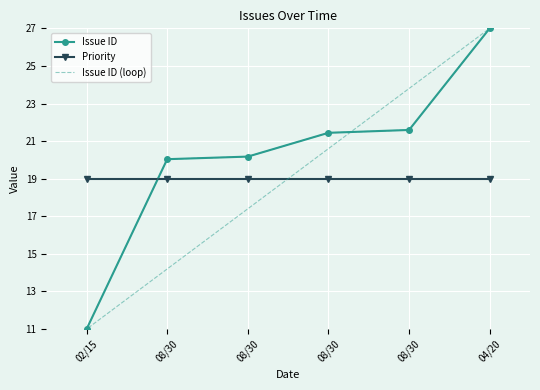

What is the smallest value displayed?

11.0